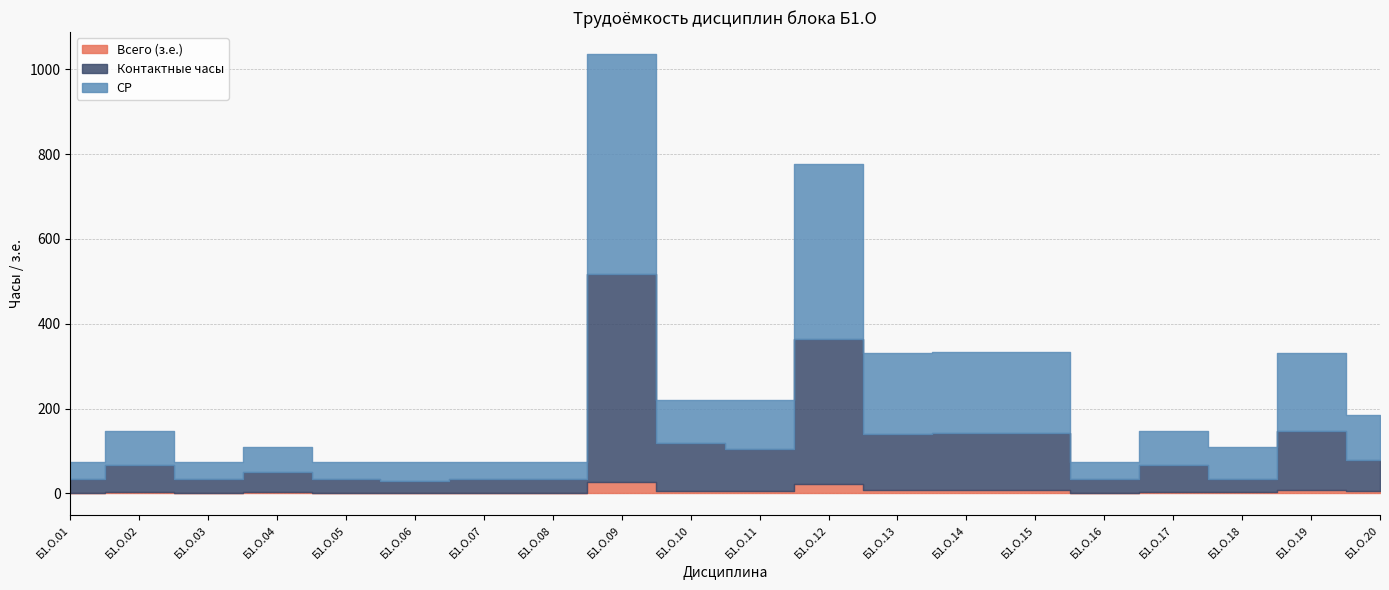

Reading left to right, what are all the values shown in this chart?

Всего (з.е.): 2	4	2	3	2	2	2	2	28	6	6	21	9	9	9	2	4	3	9	5
Контактные часы: 32	64	32	48	32	28	32	32	490	112	98	343	130	133	133	32	64	32	137	74
СР: 39	79	39	59	39	43	39	39	518	103	117	412	193	191	191	39	79	75	186	105